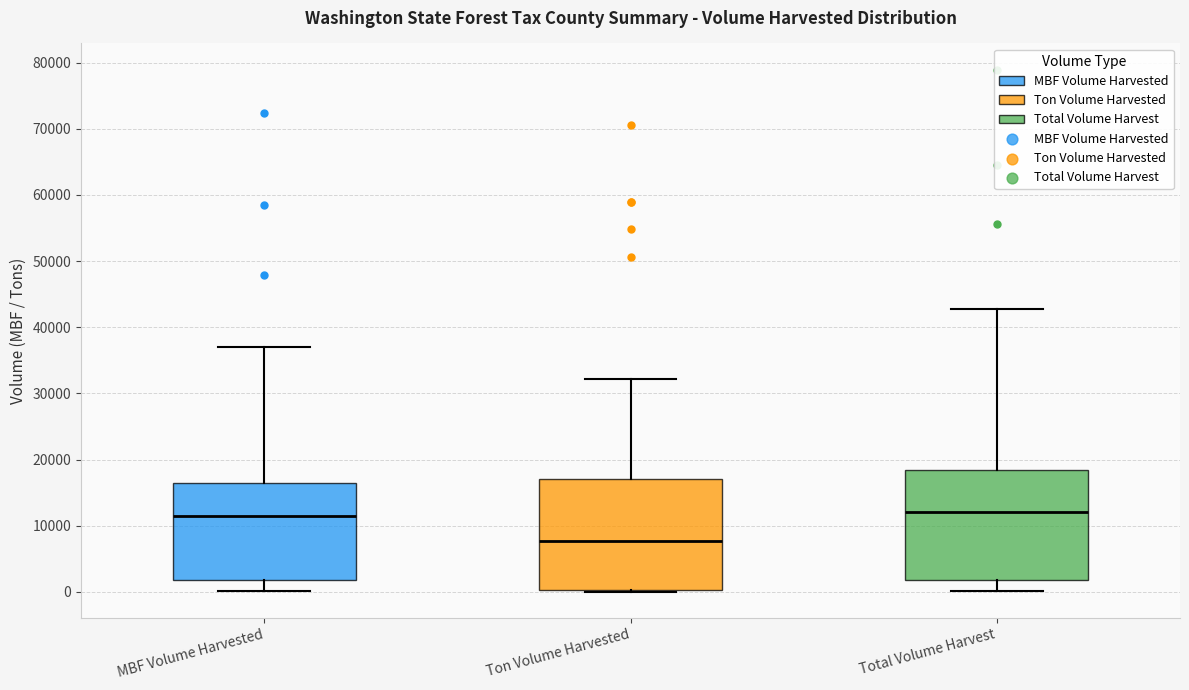

Reading left to right, transcribe this box plot: for each box, give where its median line is, the range the box spans, and where its two whiskers end, as read against the y-axis. The values are not printed on the chart, so give them approximately, as read against the axis.

MBF Volume Harvested: median 12000, box 2000 to 16000, whiskers 0 to 37000
Ton Volume Harvested: median 8000, box 0 to 17000, whiskers 0 (just below the box's lower edge) to 32000
Total Volume Harvest: median 12000, box 2000 to 18000, whiskers 0 to 43000